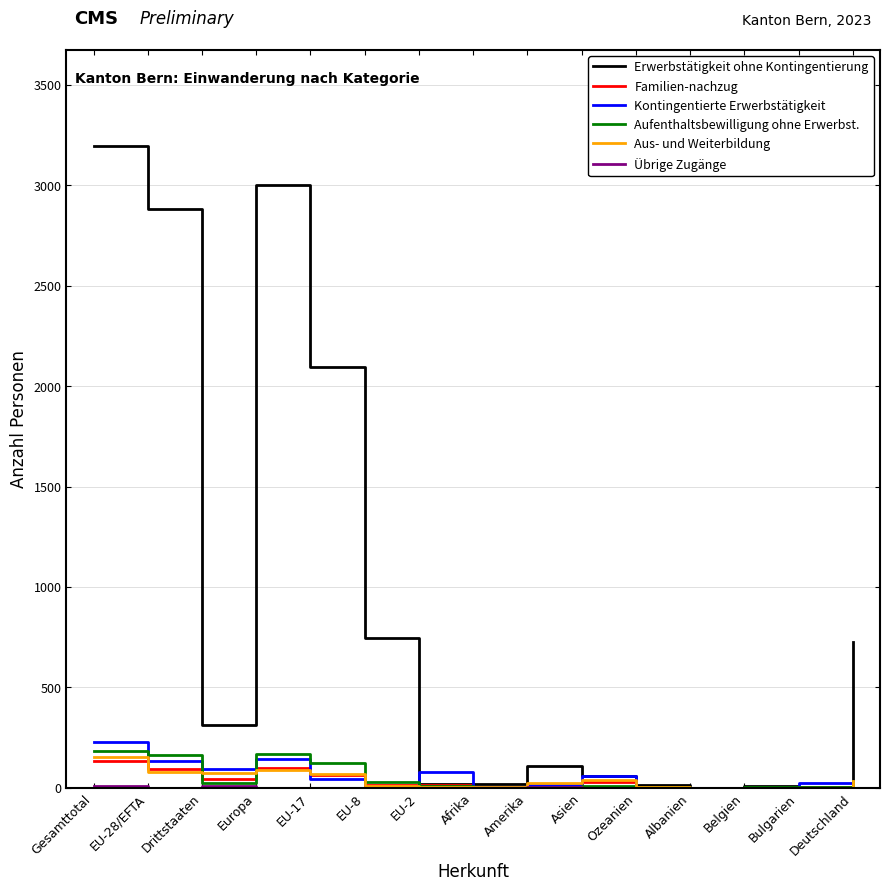

Between EU-2 and Belgien, which series saw the biggest shift?

Kontingentierte Erwerbstätigkeit